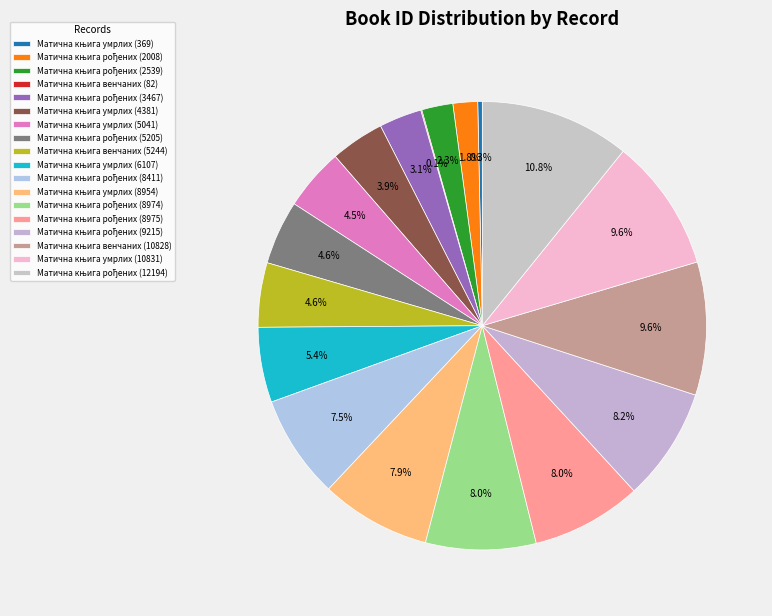

What is the change in value from Матична књига умрлих (4381) to Матична књига рођених (8975)?

+4594